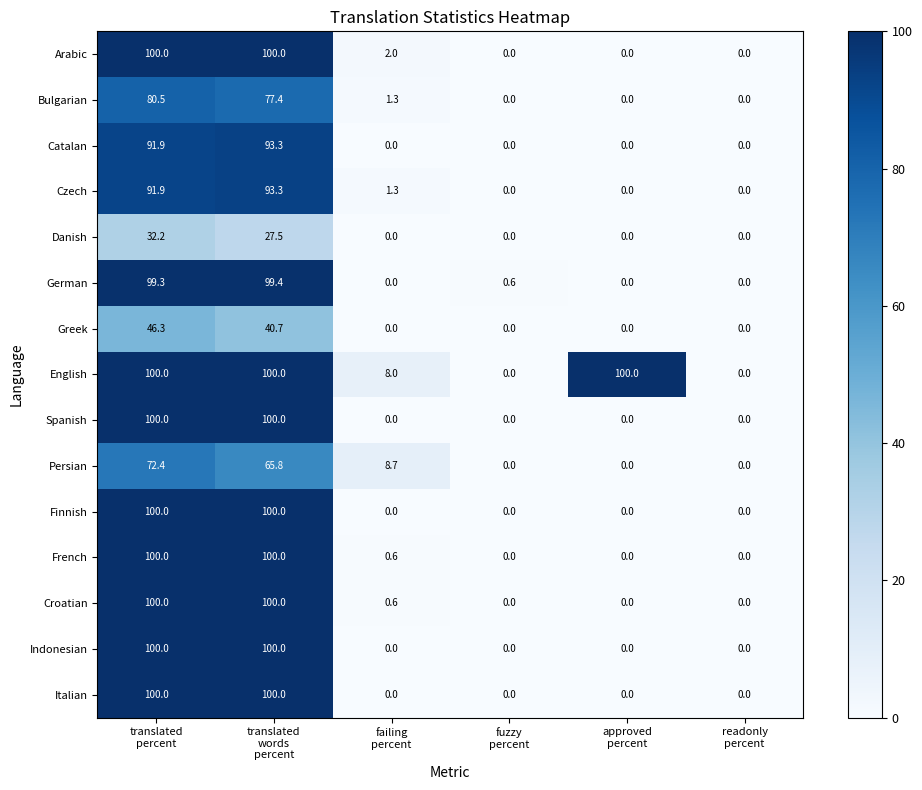

What is the maximum value for French?

100.0